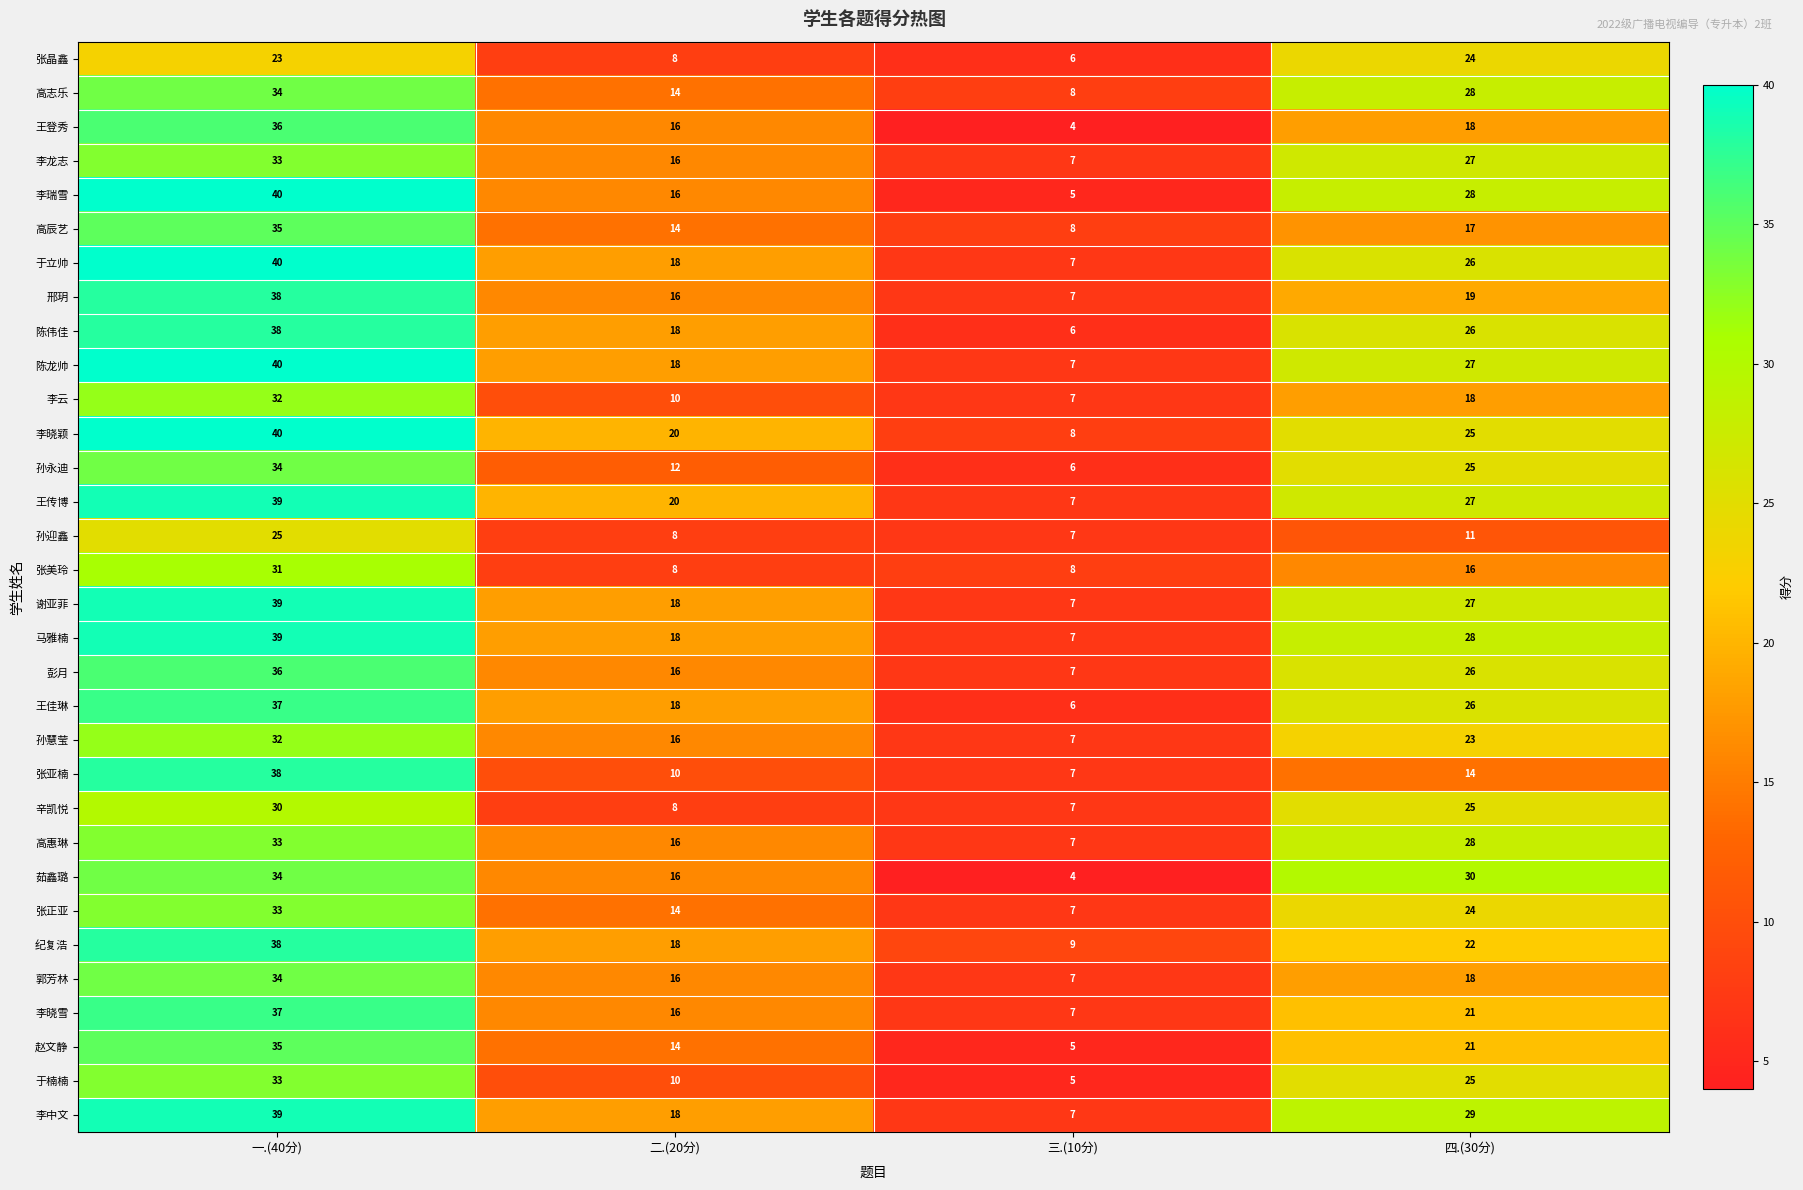

What is the difference between the 张正亚 values at 四.(30分) and 三.(10分)?

17